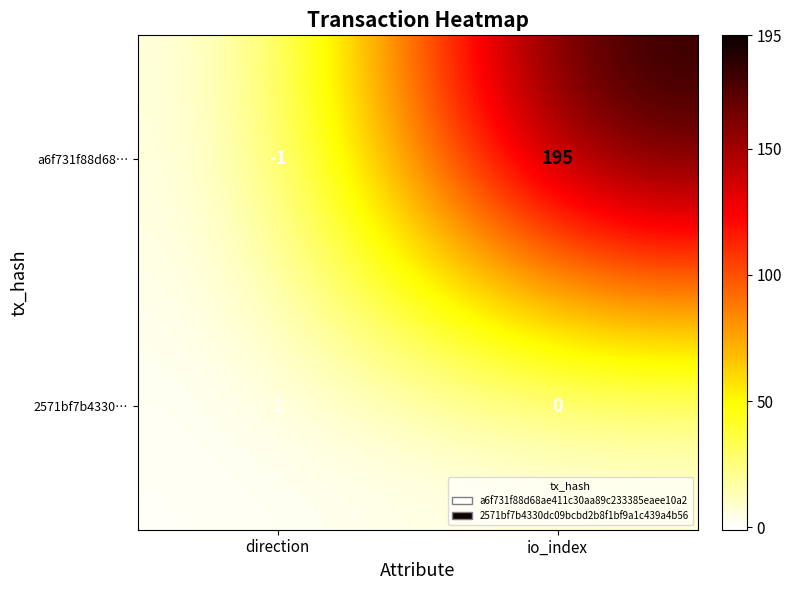

The value of a6f731f88d68… at direction is -1. True or false?

True